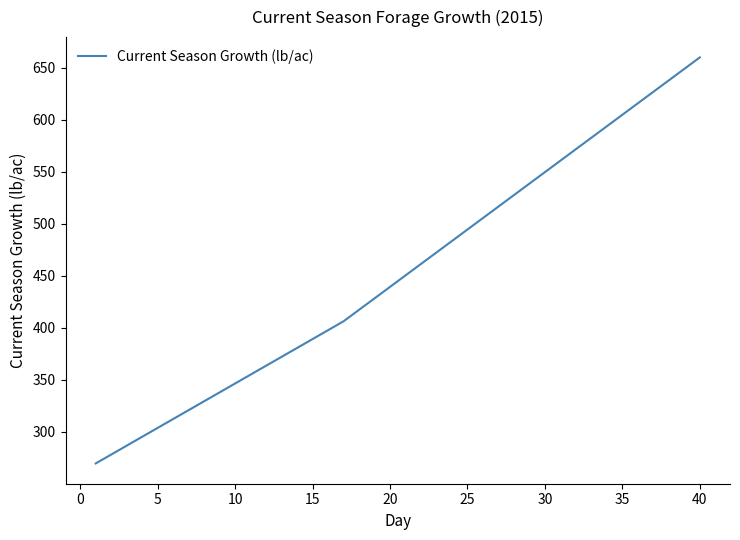

What is the average value?

453.4